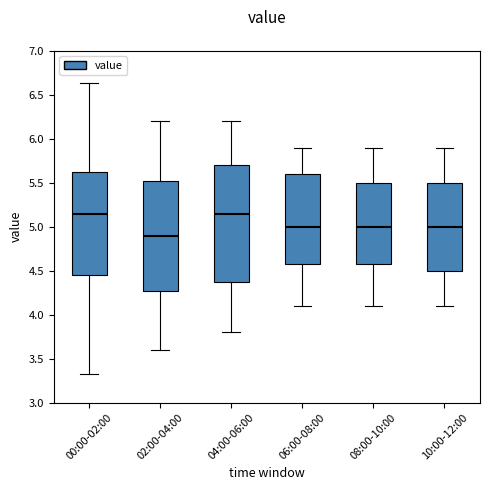

Reading left to right, transcribe this box plot: for each box, give where its median line is, the range the box spans, and where its two whiskers end, as read against the y-axis. The values are not printed on the chart, so give them approximately, as read against the axis.

00:00-02:00: median 5.15, box 4.45 to 5.65, whiskers 3.35 to 6.65
02:00-04:00: median 4.90, box 4.30 to 5.55, whiskers 3.60 to 6.20
04:00-06:00: median 5.15, box 4.40 to 5.70, whiskers 3.80 to 6.20
06:00-08:00: median 5.00, box 4.60 to 5.60, whiskers 4.10 to 5.90
08:00-10:00: median 5.00, box 4.60 to 5.50, whiskers 4.10 to 5.90
10:00-12:00: median 5.00, box 4.50 to 5.50, whiskers 4.10 to 5.90